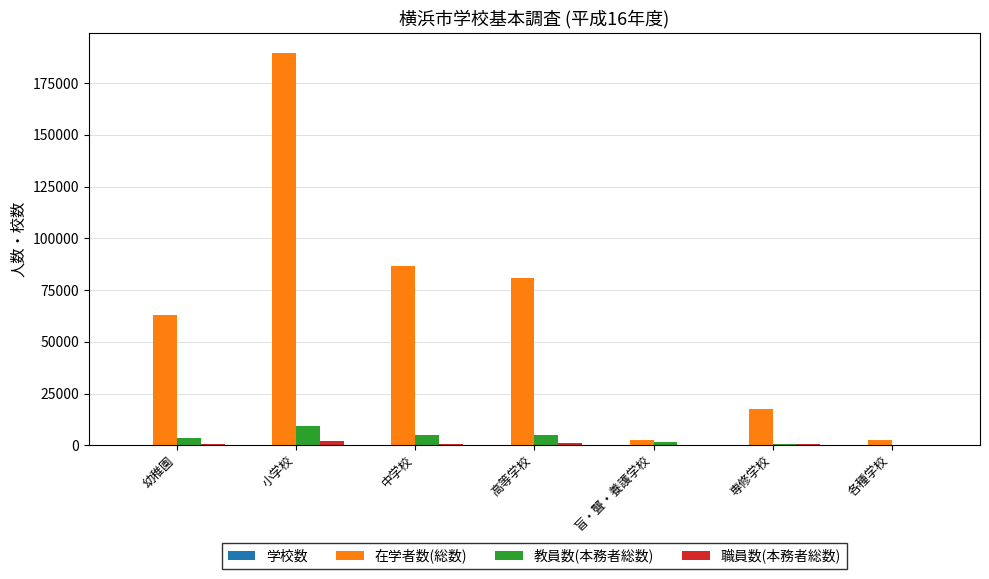

Between 幼稚園 and 小学校, which series saw the biggest shift?

在学者数(総数)